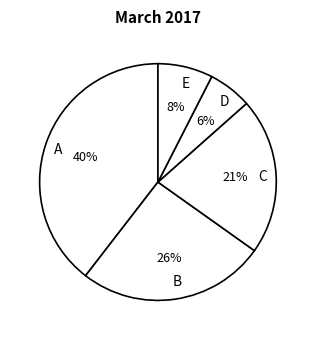

To the nearest percent, what percentage of the pie is E?

8%